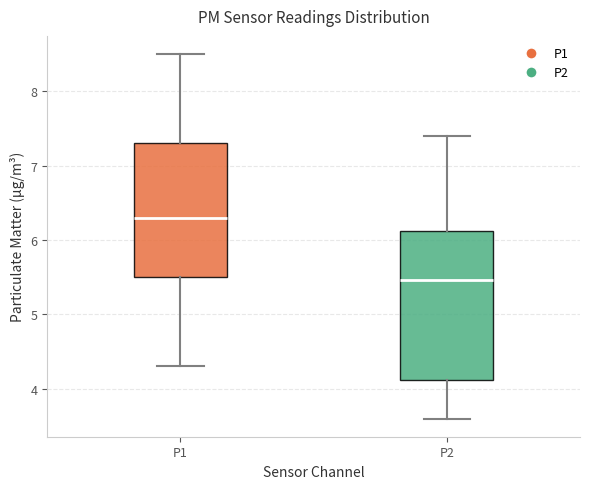

Which box's median line is the highest?

P1